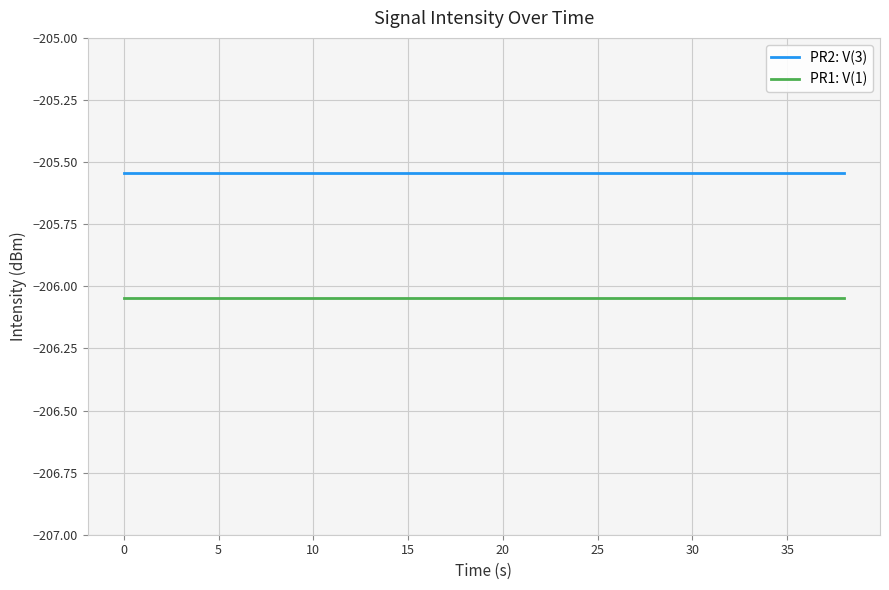

What is the sum of all PR2: V(3) values?

-4110.9